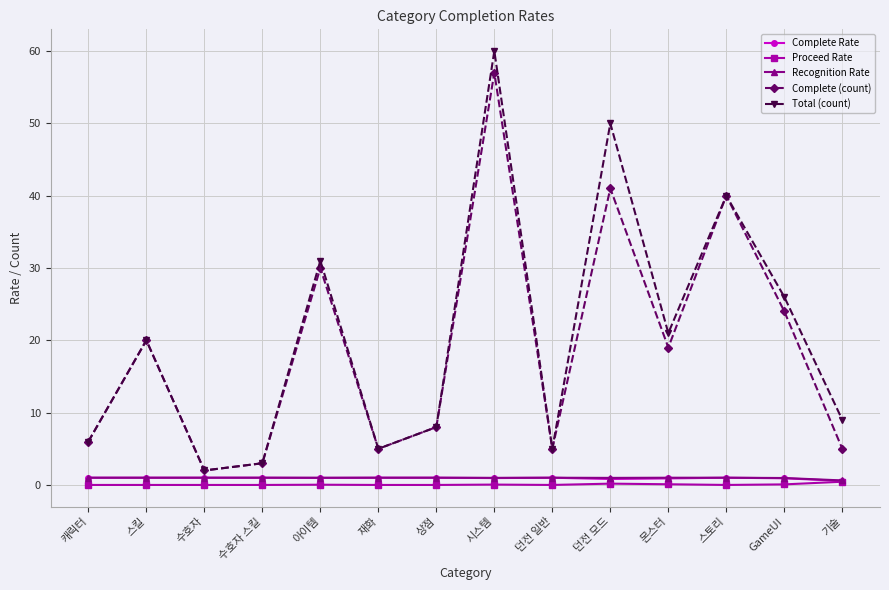

What is the average value of the Total (count) series?

20.4